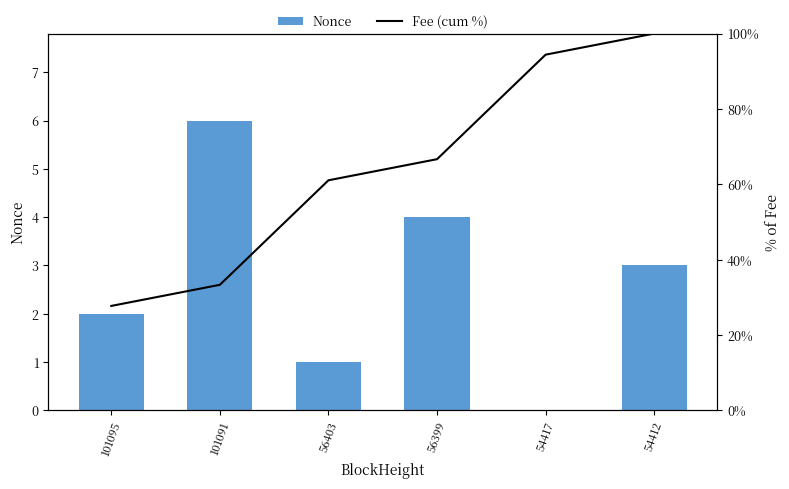

What is the average value of the Fee (cum %) series?

63.9